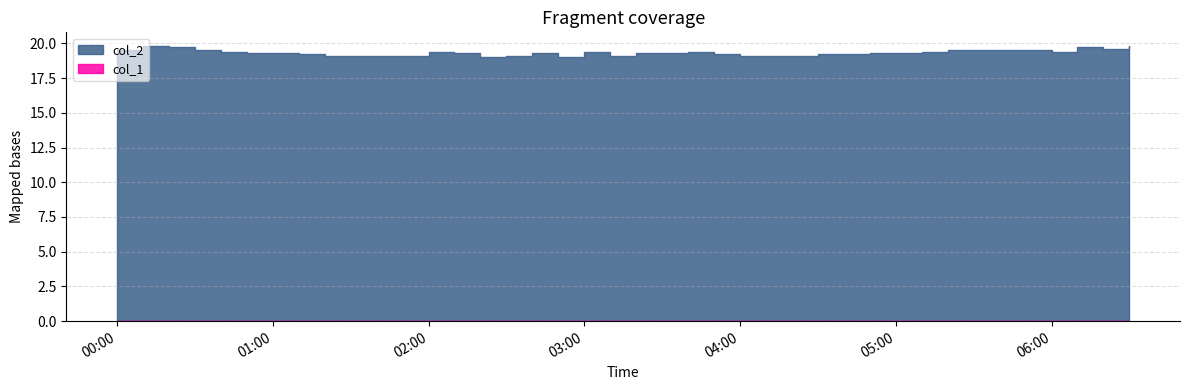

Between 2023/08/17 00:10:00 and 2023/08/17 01:20:00, which series saw the biggest shift?

col_2